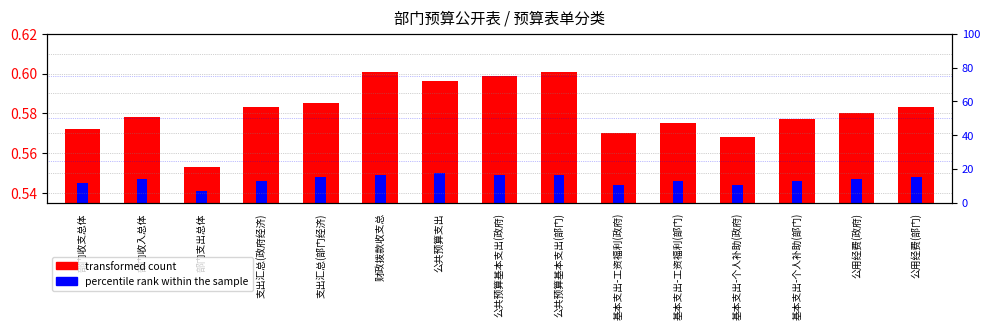

What are all the series names shown in the legend?

transformed count, percentile rank within the sample